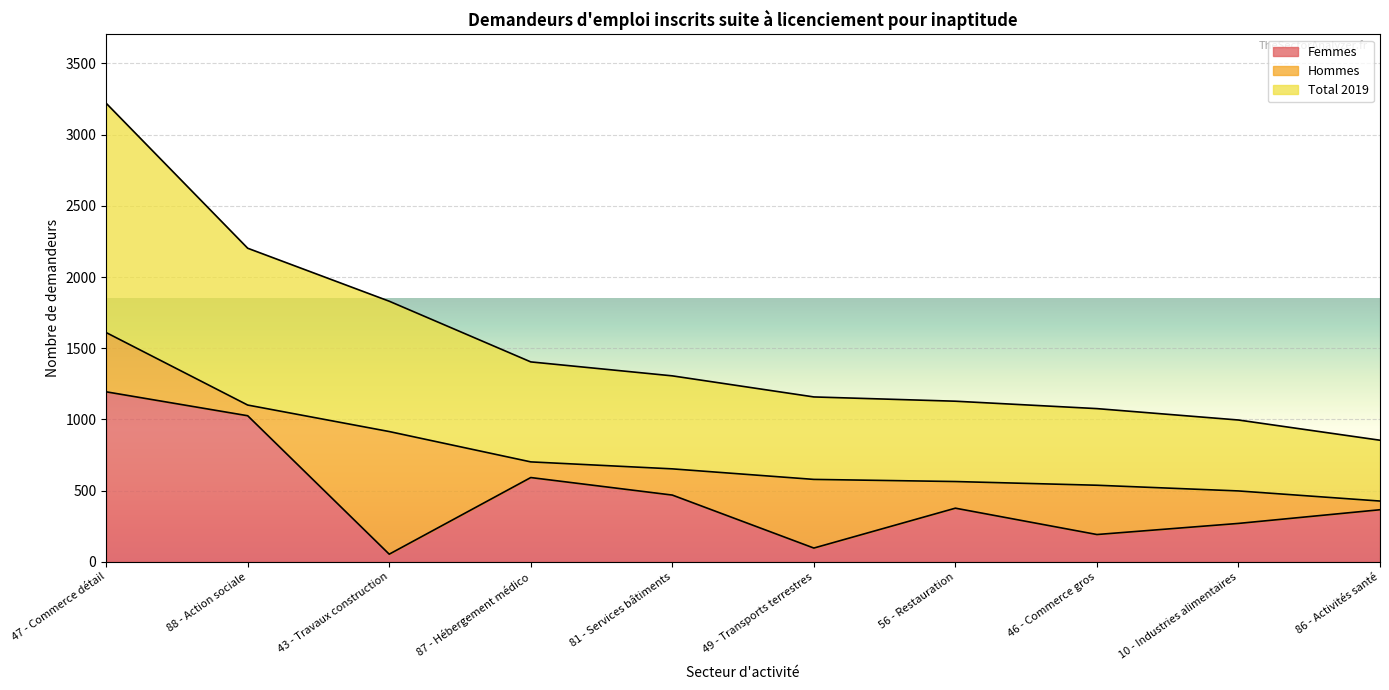

Is the value of Femmes at 43 - Travaux construction greater than the value of Total 2019 at 88 - Action sociale?

No